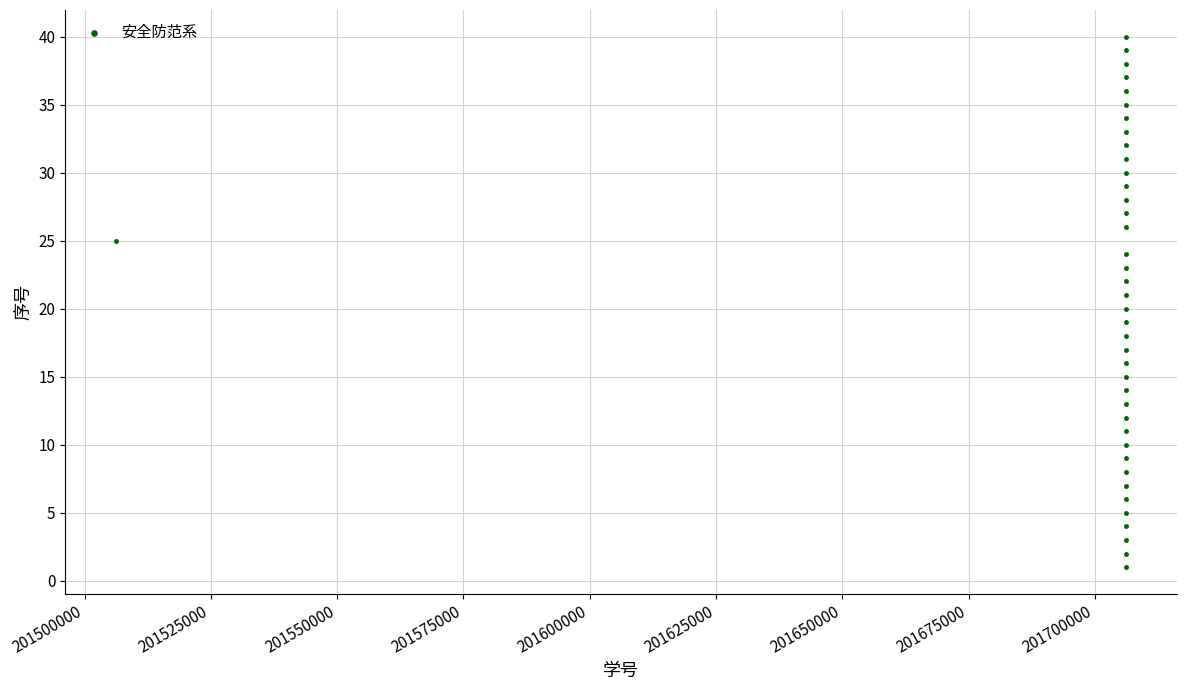

What is the range of Y values (max minus min)?

39